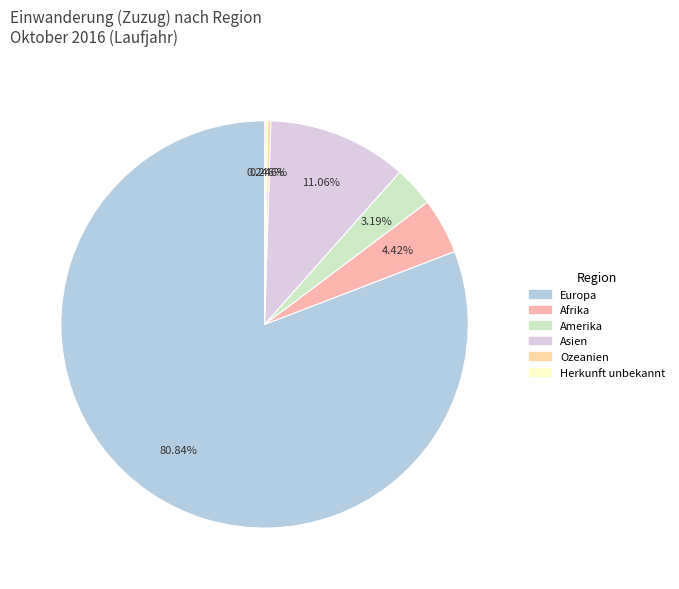

To the nearest percent, what is the combined percentage of Amerika and Asien?

14%